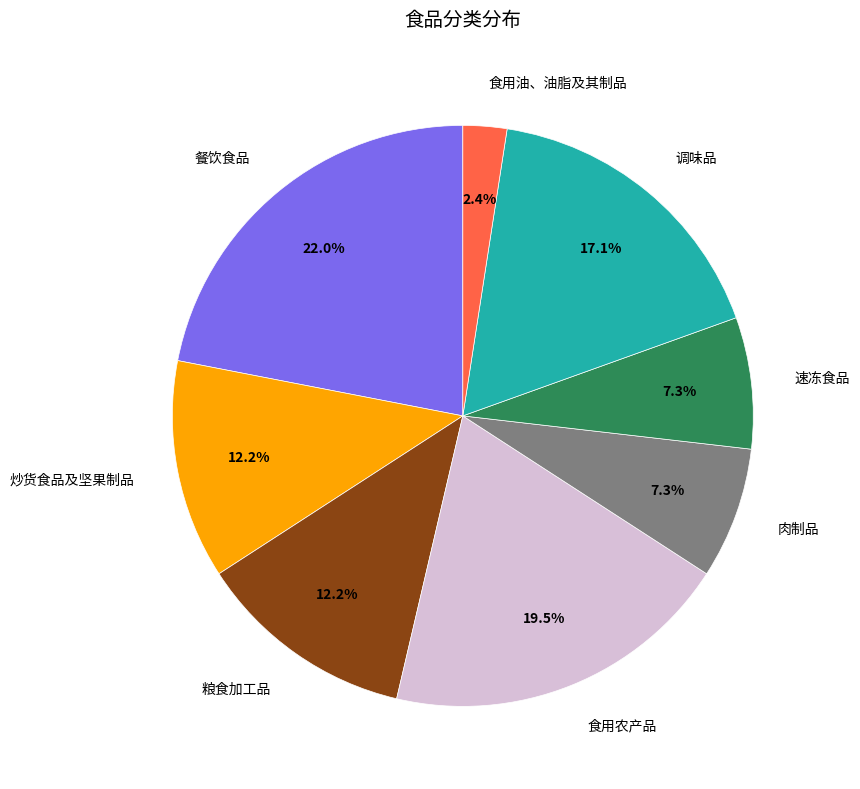

True or false: 粮食加工品 accounts for 12% of the total.

True